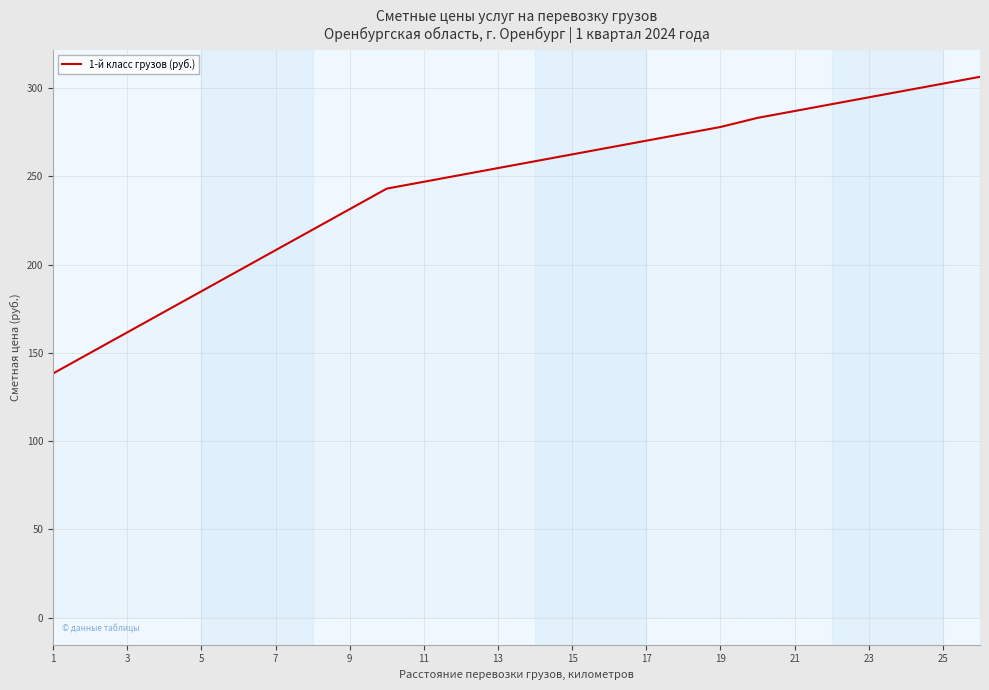

What is the greatest value displayed?

306.3